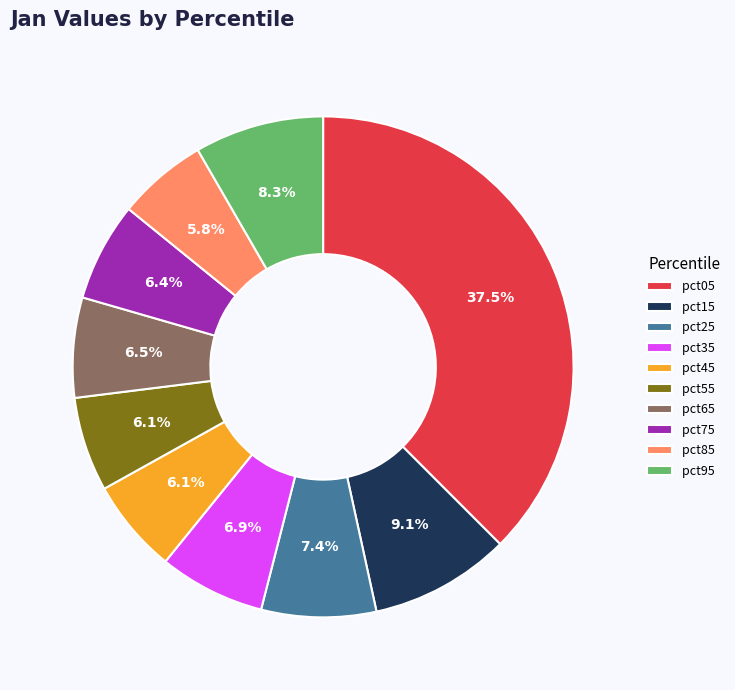

How many slices are in this pie chart?

10